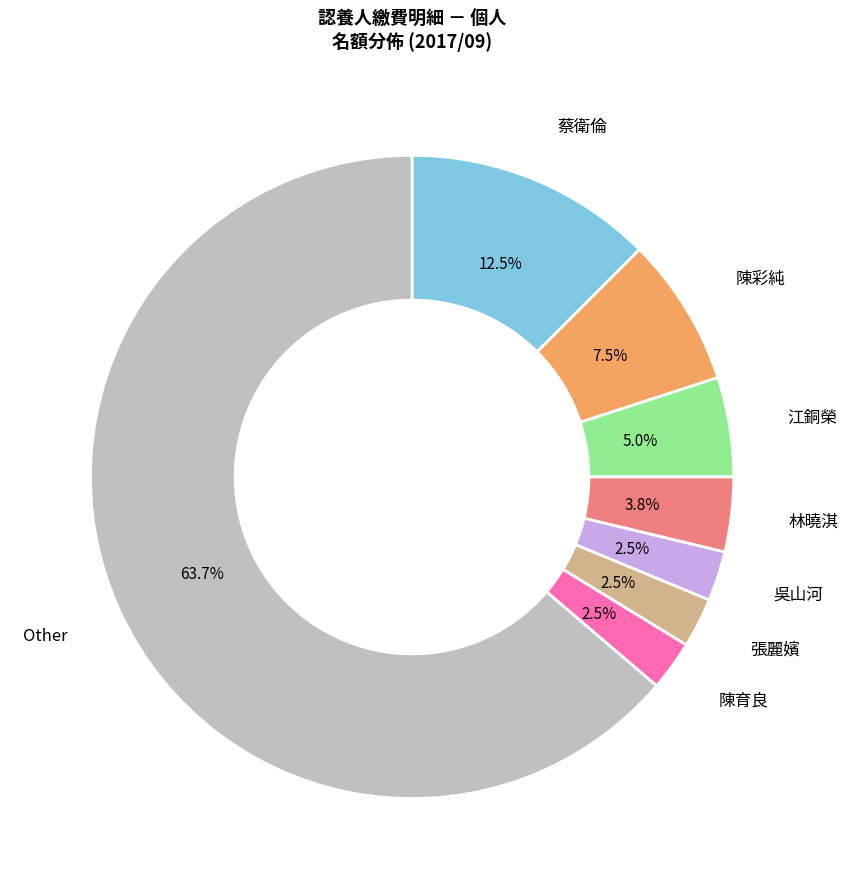

Is there any slice that represents more than half of the pie?

Yes